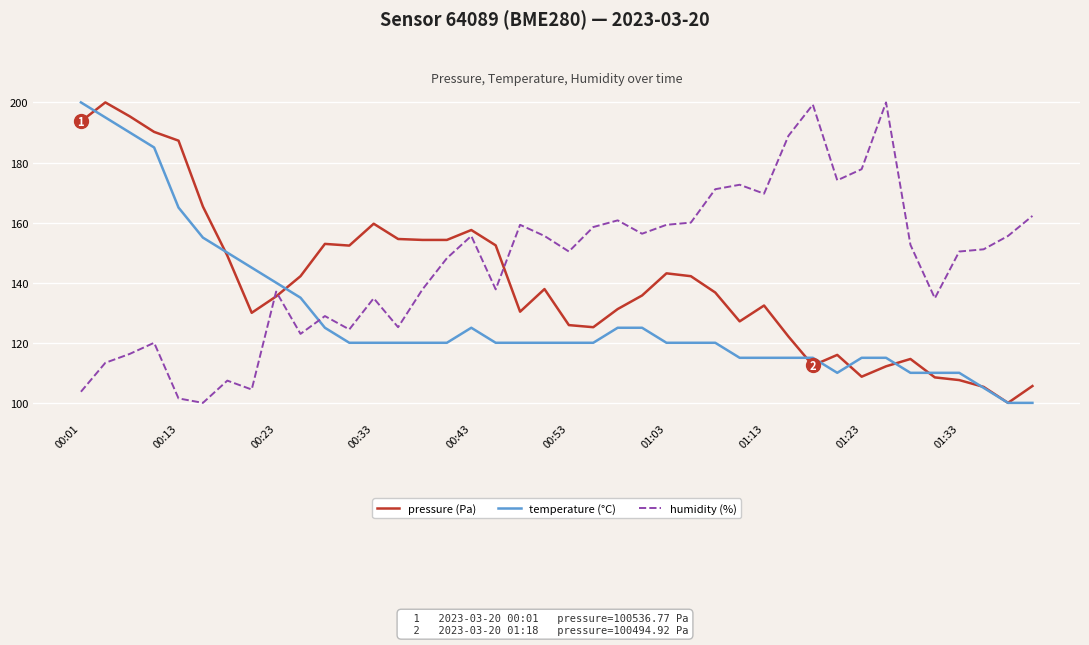

True or false: pressure (Pa) and humidity (%) cross at least once.

True